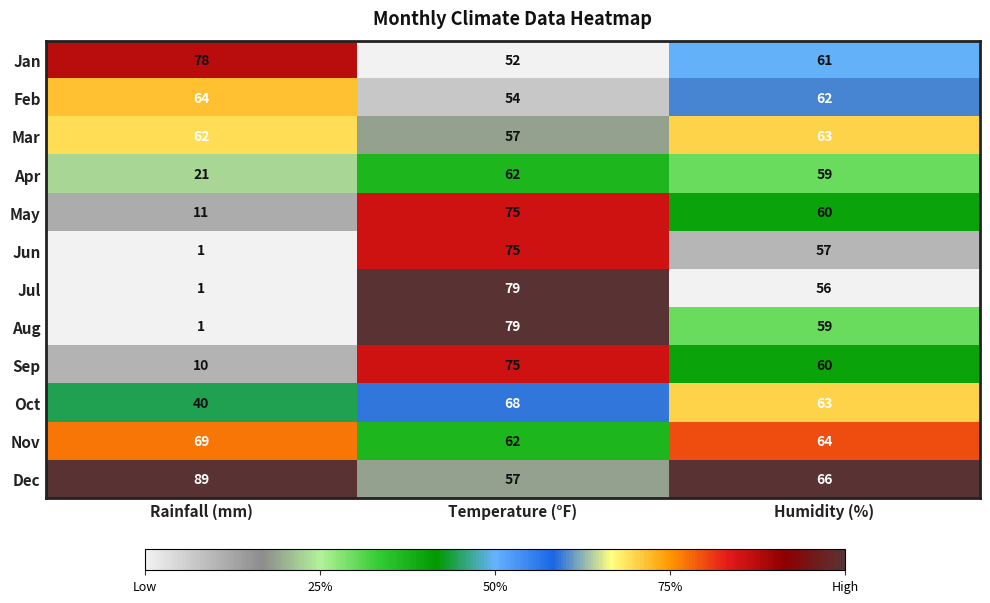

Where is Jan nearest to the value 65?

Humidity (%)